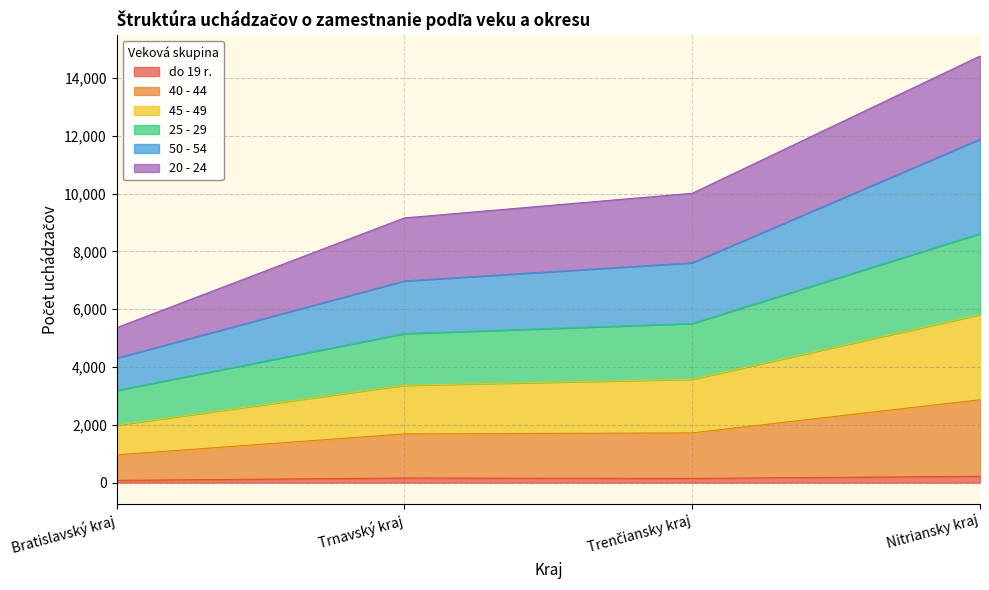

What is the label of the 3rd point from the left?

Trenčiansky kraj